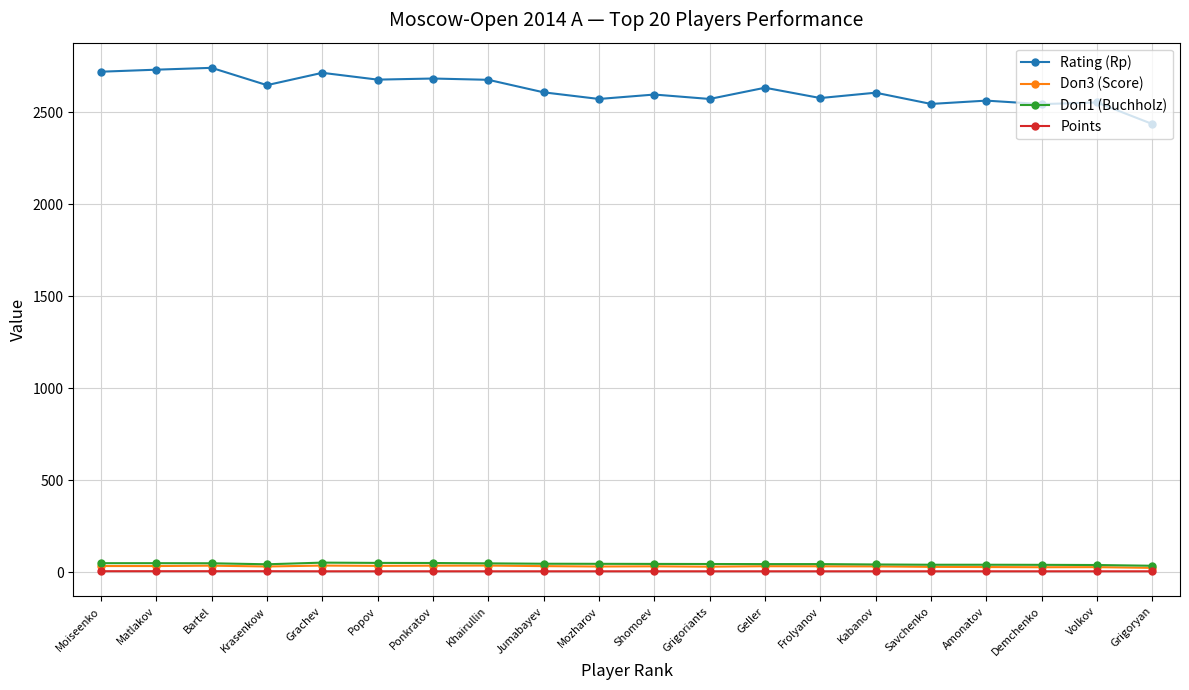

What is the lowest value of the Rating (Rp) series?

2435.0